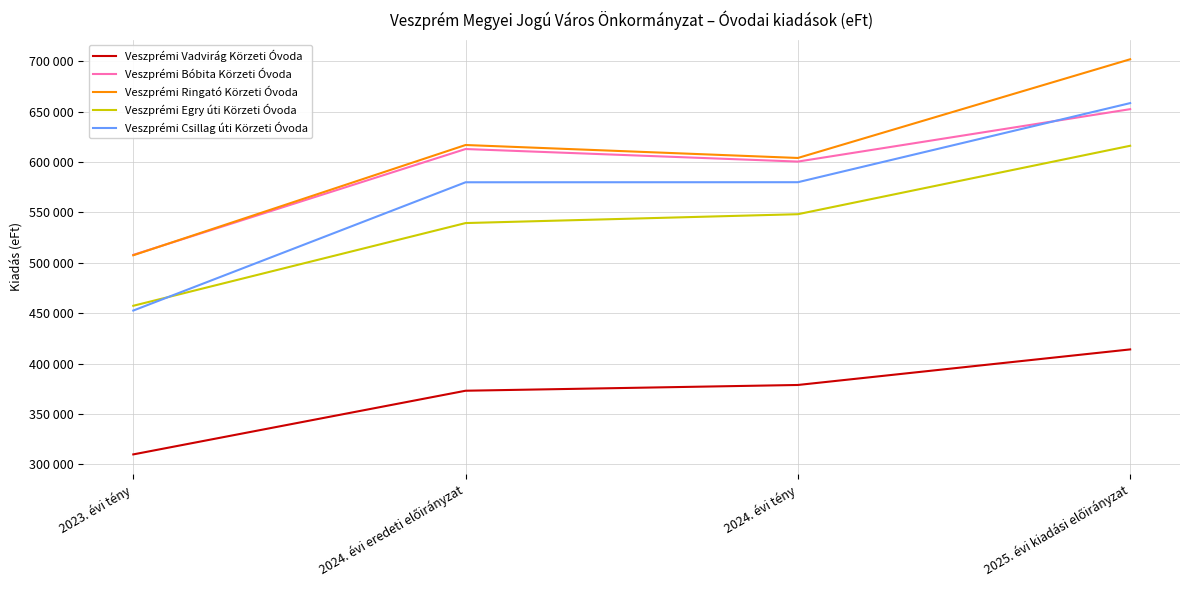

What are all the series names shown in the legend?

Veszprémi Vadvirág Körzeti Óvoda, Veszprémi Bóbita Körzeti Óvoda, Veszprémi Ringató Körzeti Óvoda, Veszprémi Egry úti Körzeti Óvoda, Veszprémi Csillag úti Körzeti Óvoda